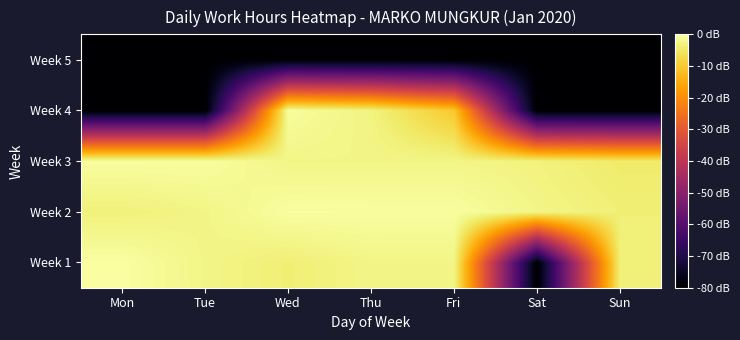

At Sun, list the series in order from smallest to largest.

Week 4, Week 5, Week 3, Week 2, Week 1